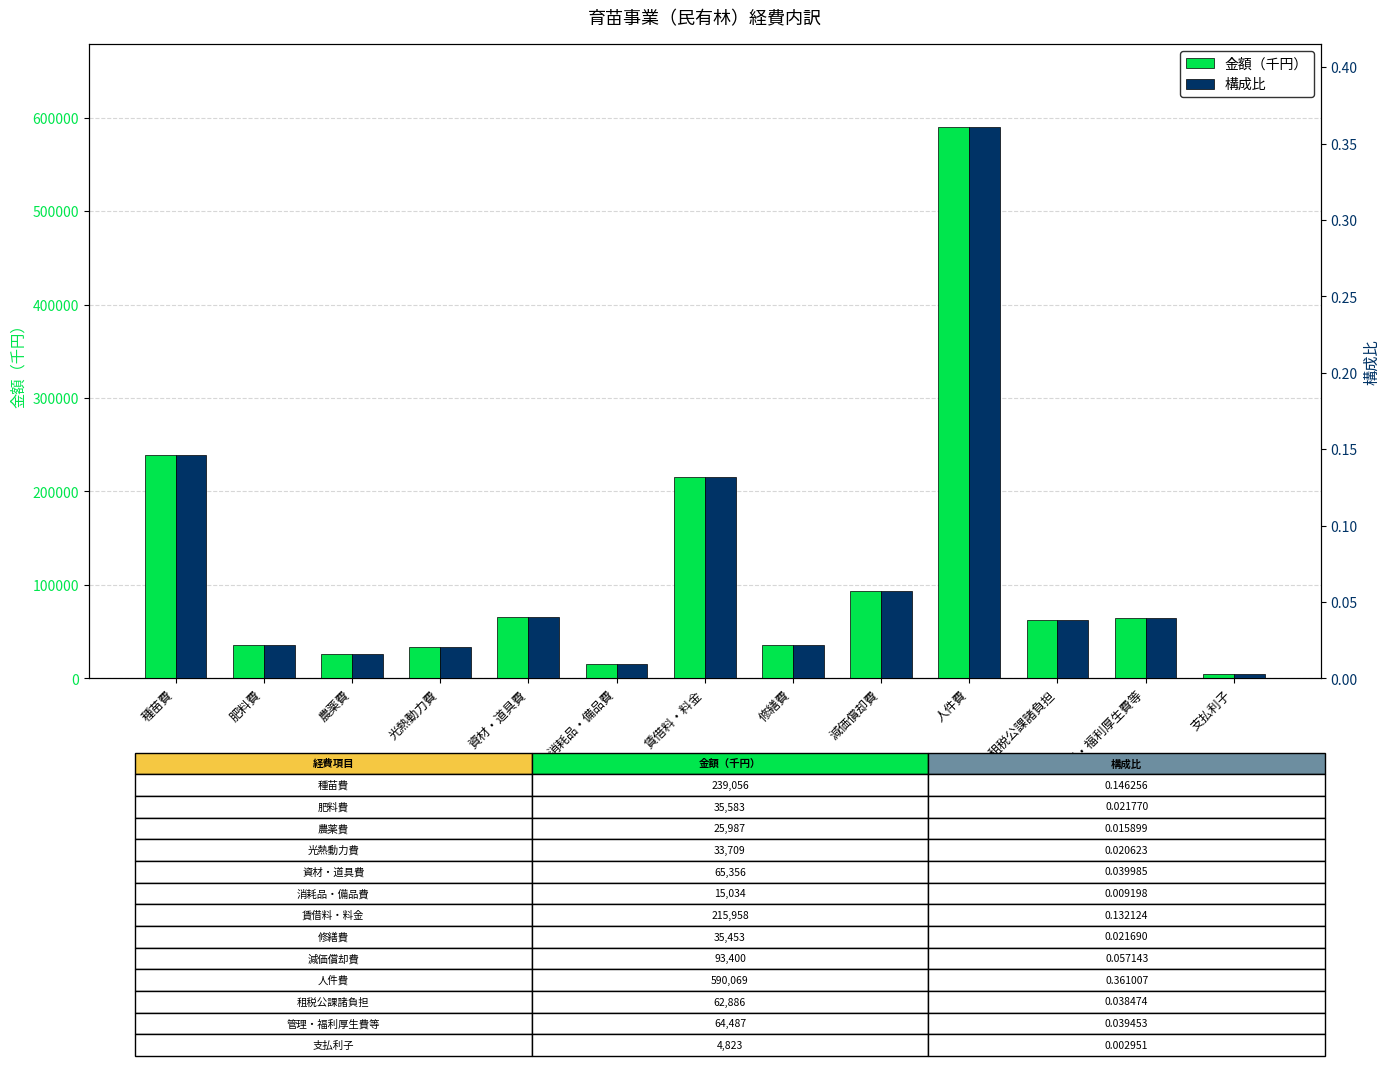

Which category has the highest value in the 構成比 series?

人件費